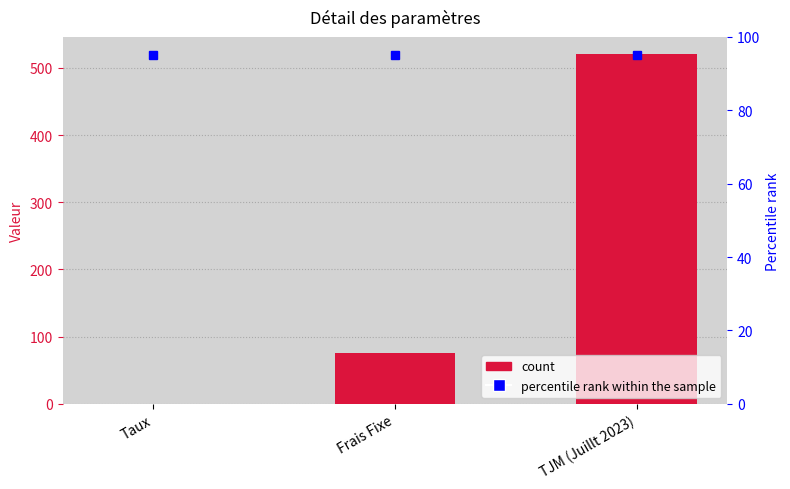

What is the difference between the second highest and minimum values?

74.9